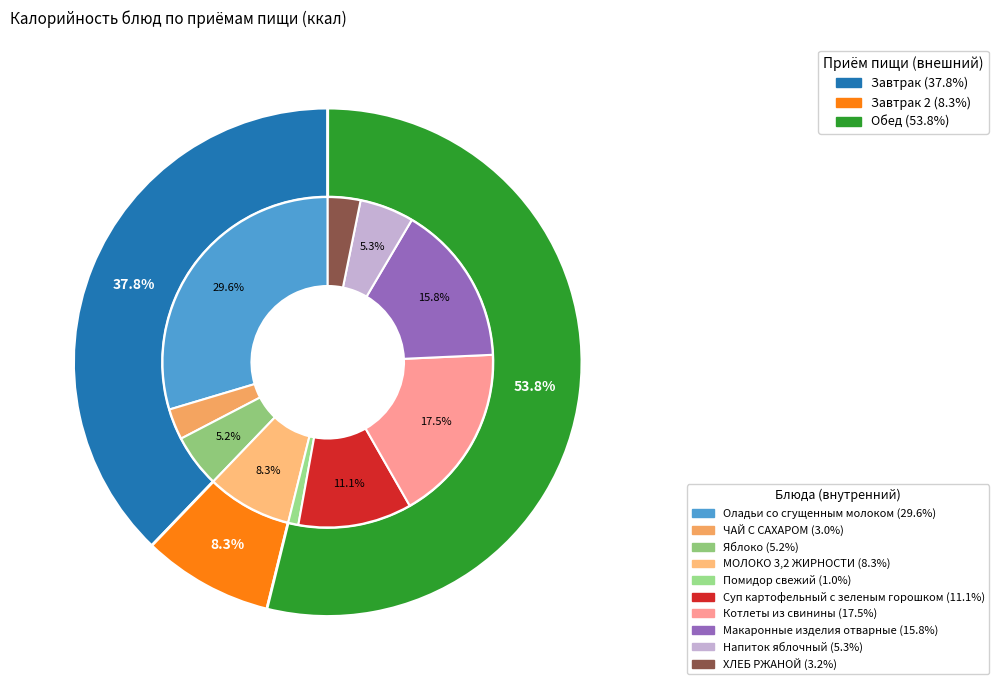

Which has a higher value, Оладьи со сгущенным молоком or Суп картофельный с зеленым горошком?

Оладьи со сгущенным молоком